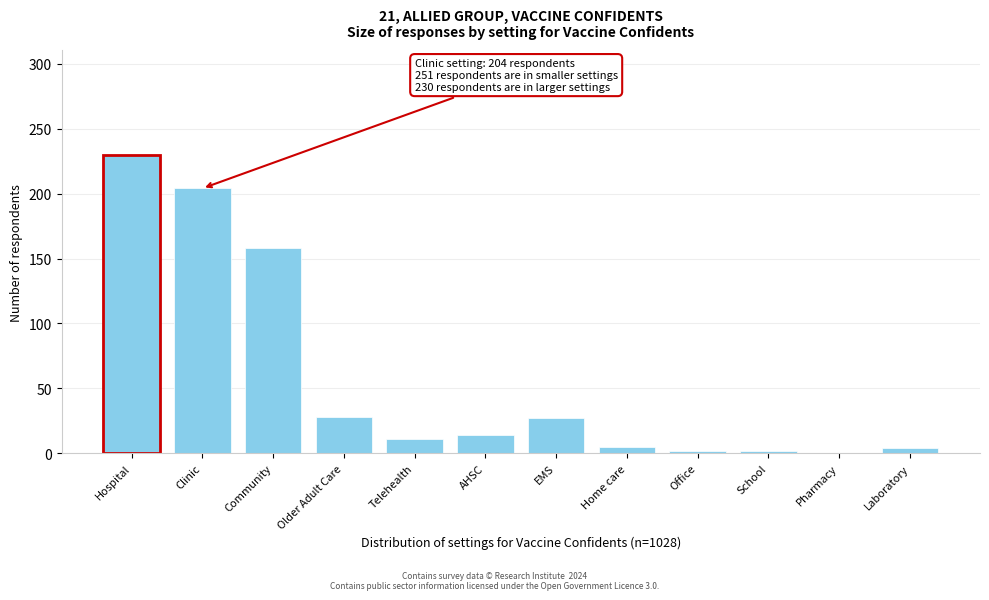

What is the sum of all values?

685